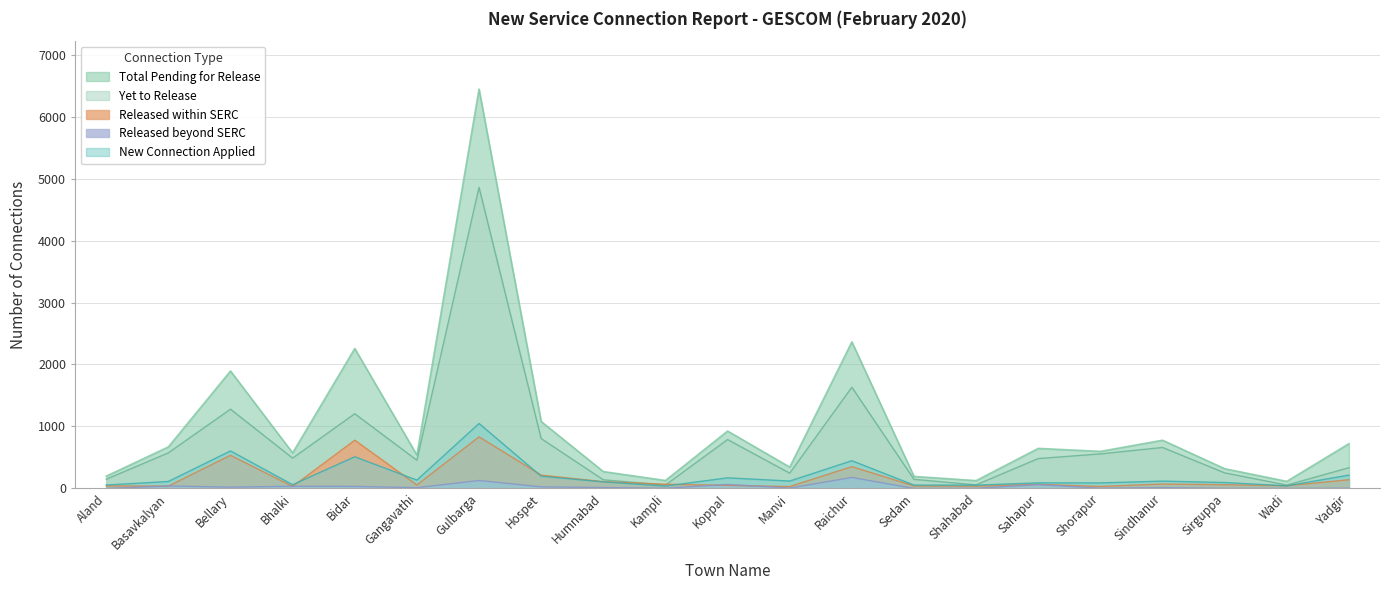

Rank the series by their maximum value, from lowest to highest.

Released beyond SERC, Released within SERC, New Connection Applied, Yet to Release, Total Pending for Release